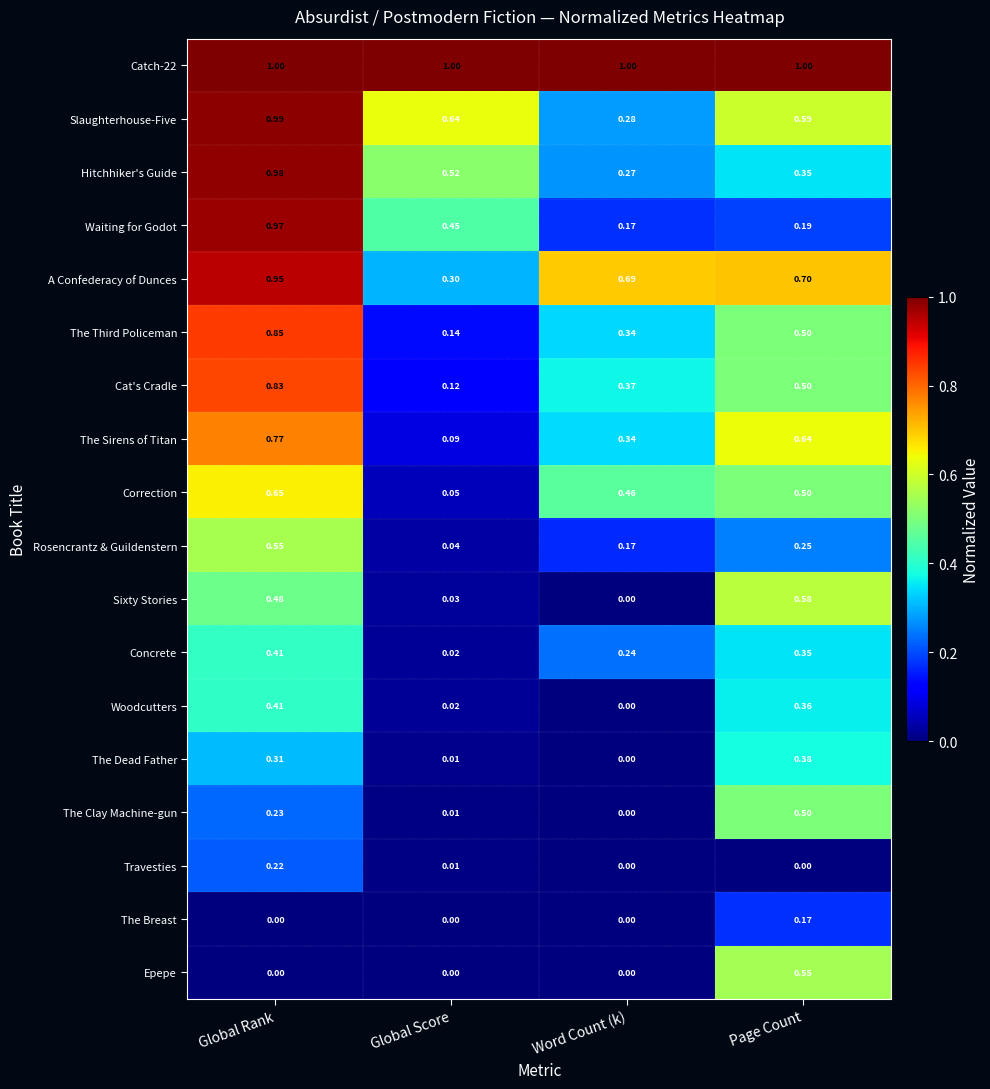

Which category has the lowest value in the Rosencrantz & Guildenstern series?

Global Score